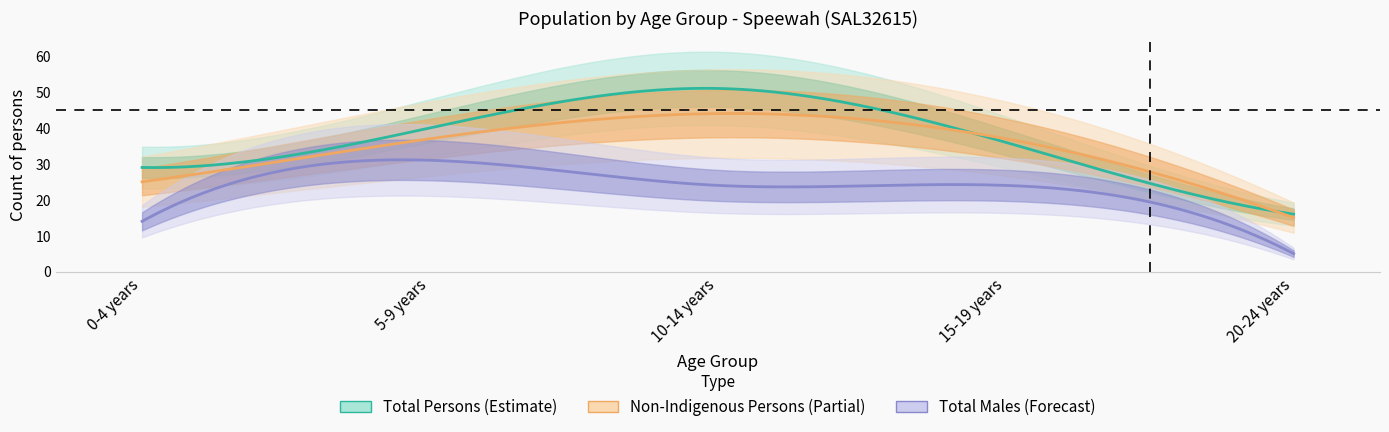

At how many categories does at least one series exceed 46?

1